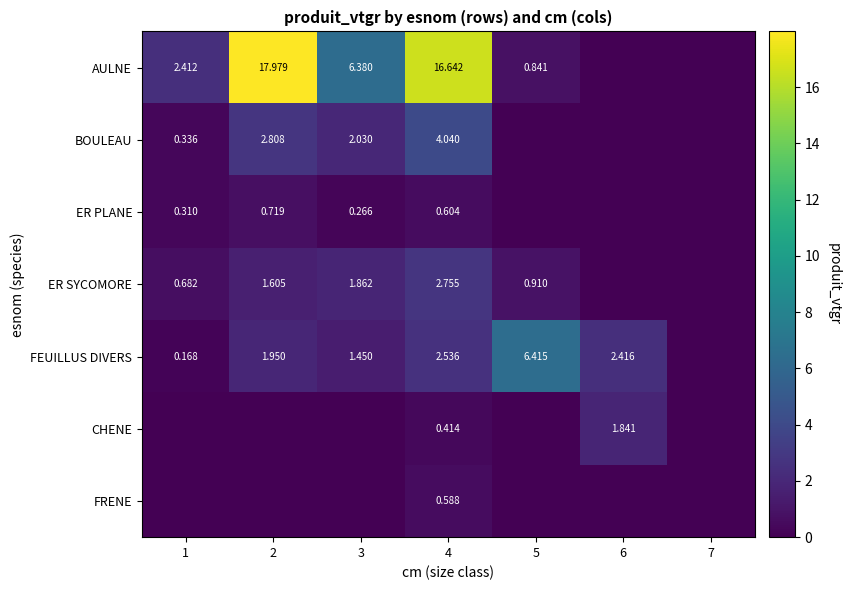

Is the value of FRENE at 4 greater than the value of AULNE at 3?

No